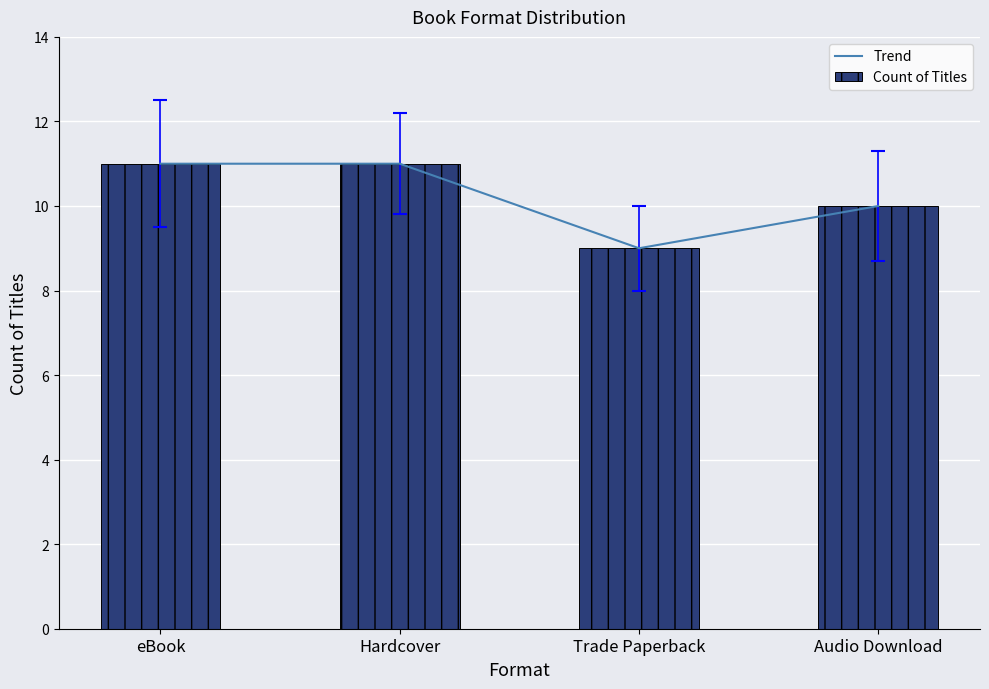

Between eBook and Hardcover, which is larger?

eBook